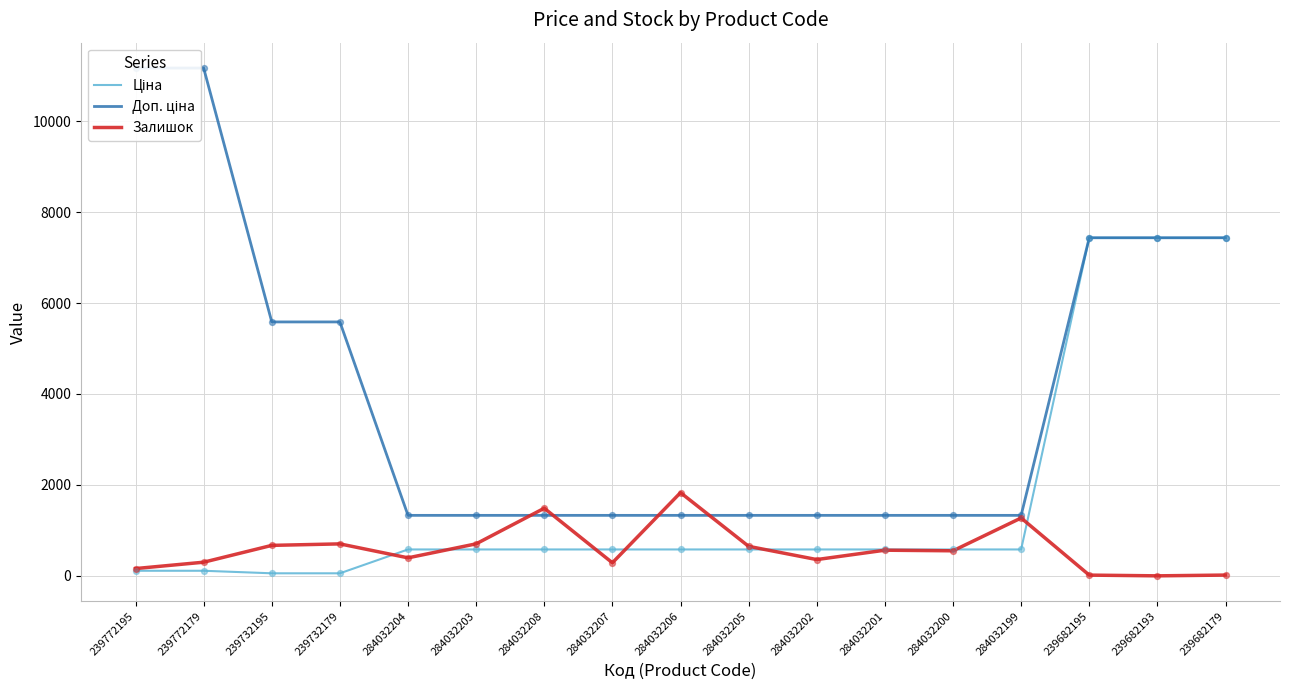

What is the total value across all series at 284032206?

3740.6